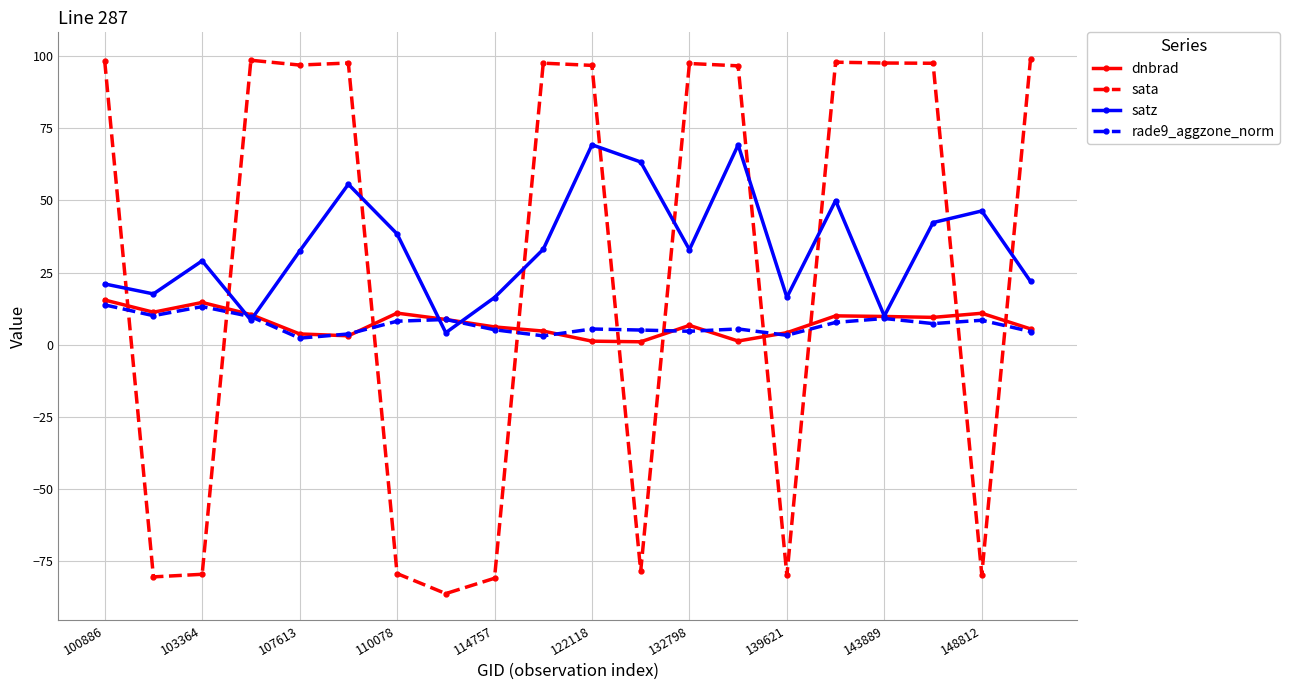

After their last crossing, which series has the higher values: dnbrad or sata?

sata